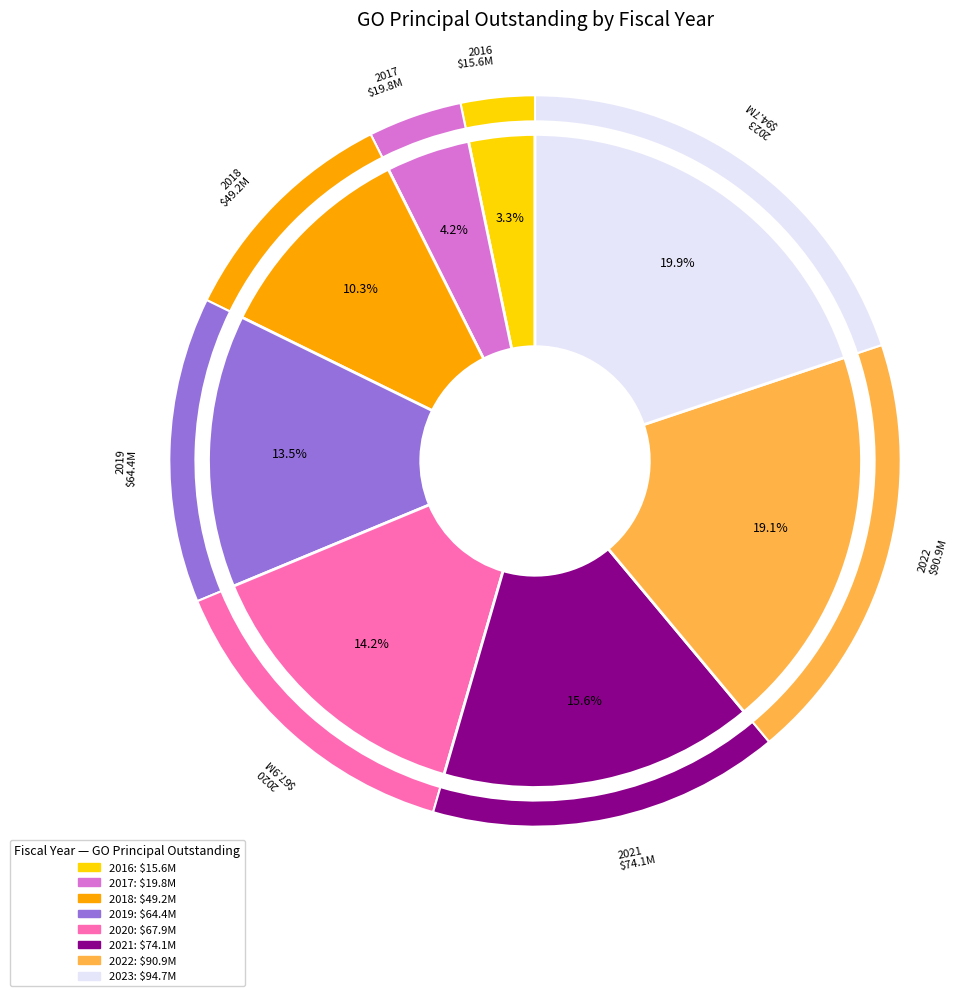

To the nearest percent, what is the average slice percentage?

12%